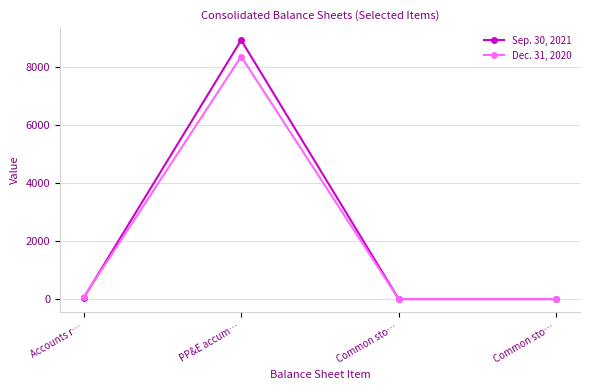

Is this an area chart (filled region under the line)?

No